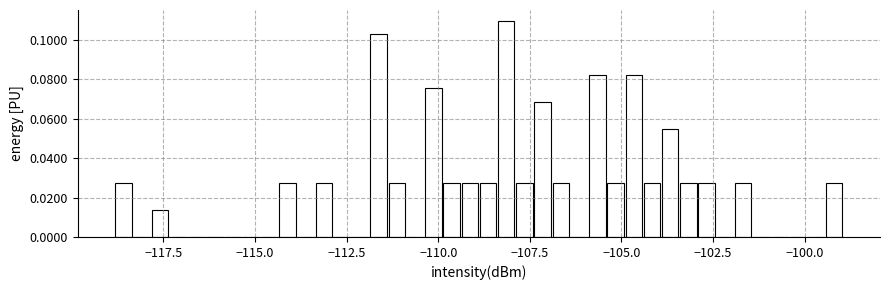

Around what value on the x-axis is the tallest bar? Give the approximate position of its centre, as read against the axis.

-108.0